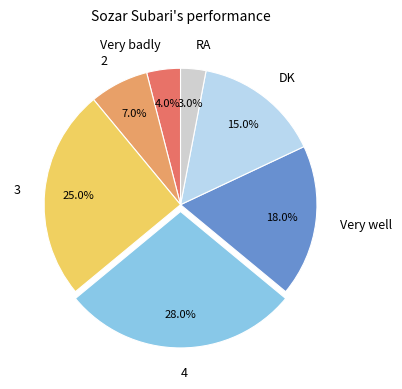

To the nearest percent, what is the difference between the RA and 3 slice percentages?

22%